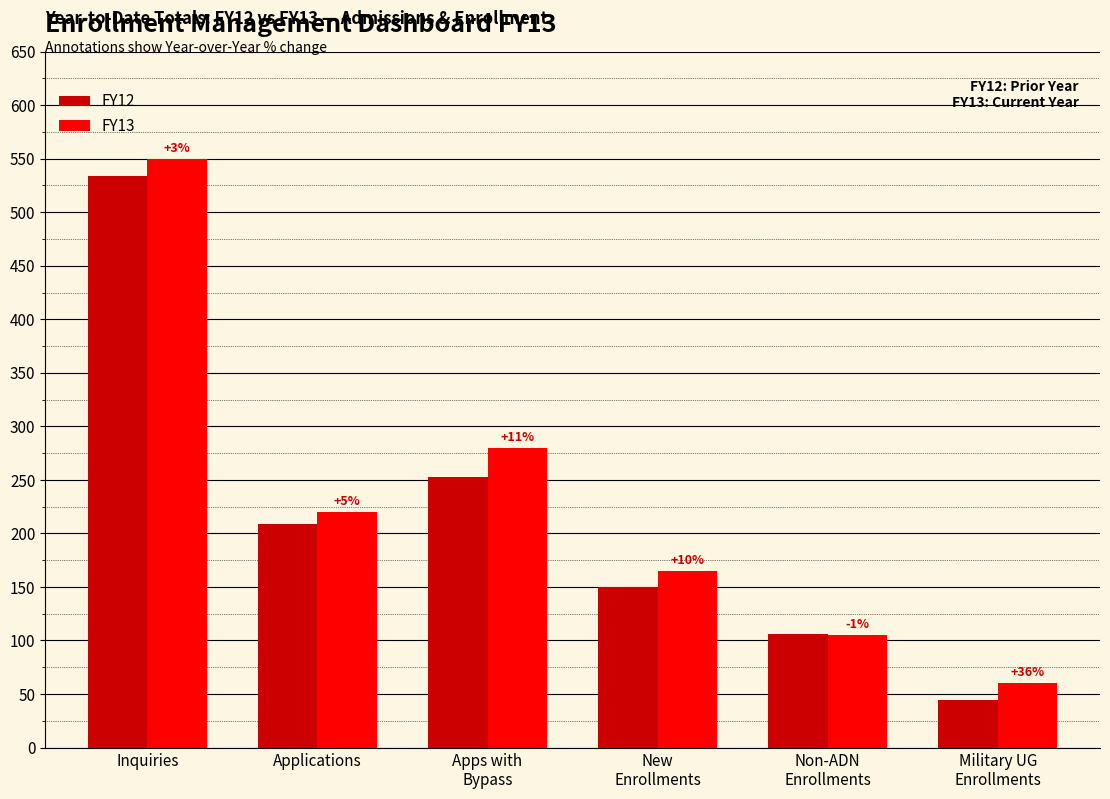

What is the total value across all series at Inquiries?

1084